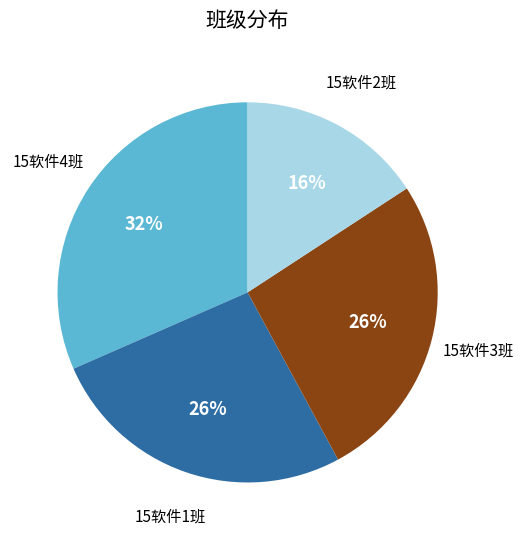

To the nearest percent, what is the difference between the largest and smallest slice percentages?

16%